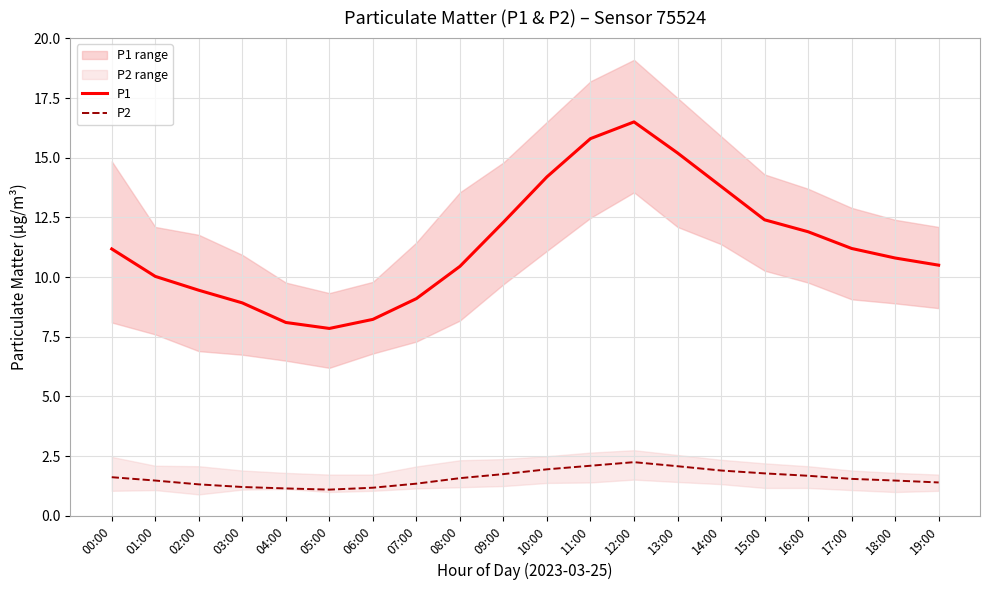

At how many categories does at least one series exceed 13?

5